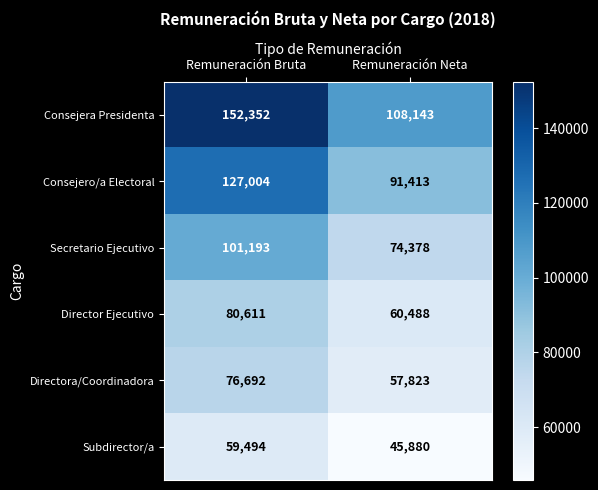

Read the Directora/Coordinadora value at Remuneración Neta, to the nearest 50.

57800